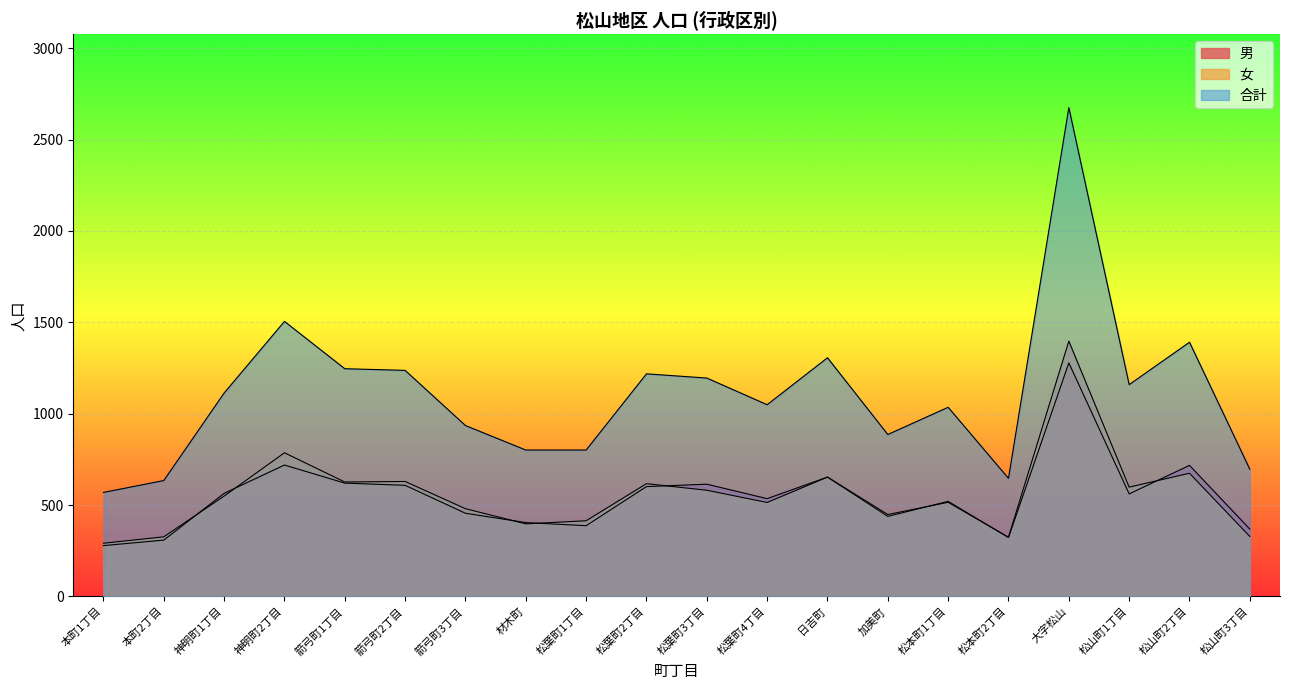

At which label does 男 reach its peak?

大字松山